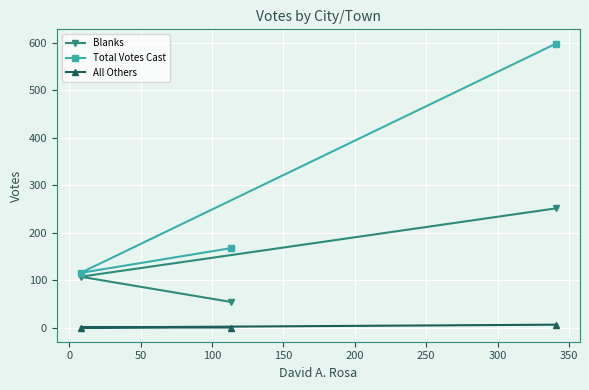

Count the All Others values in the range 0 to 6.

3